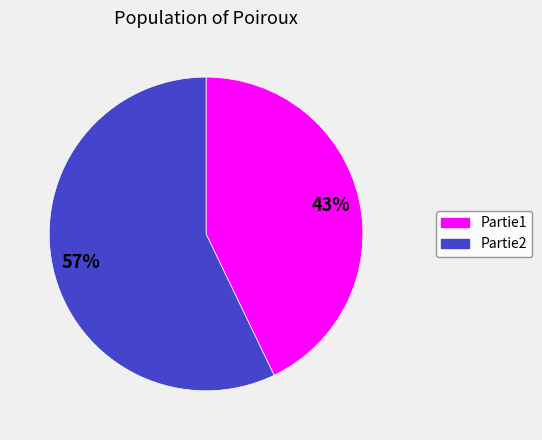

Which category has the smallest portion of the pie?

Partie1